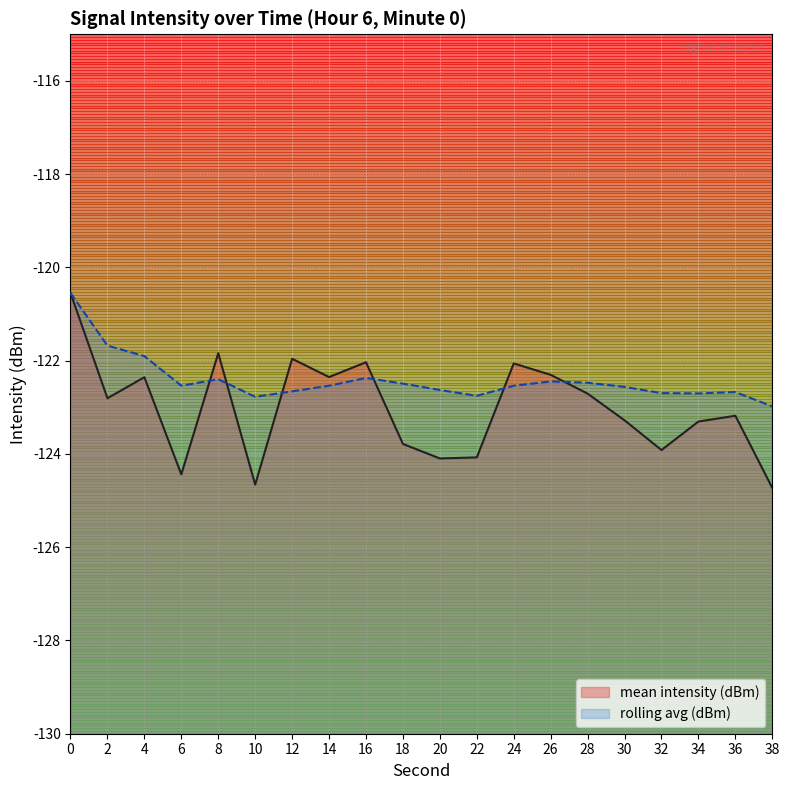

Rank the series by their average value, from lowest to highest.

mean intensity (dBm), rolling avg (dBm)